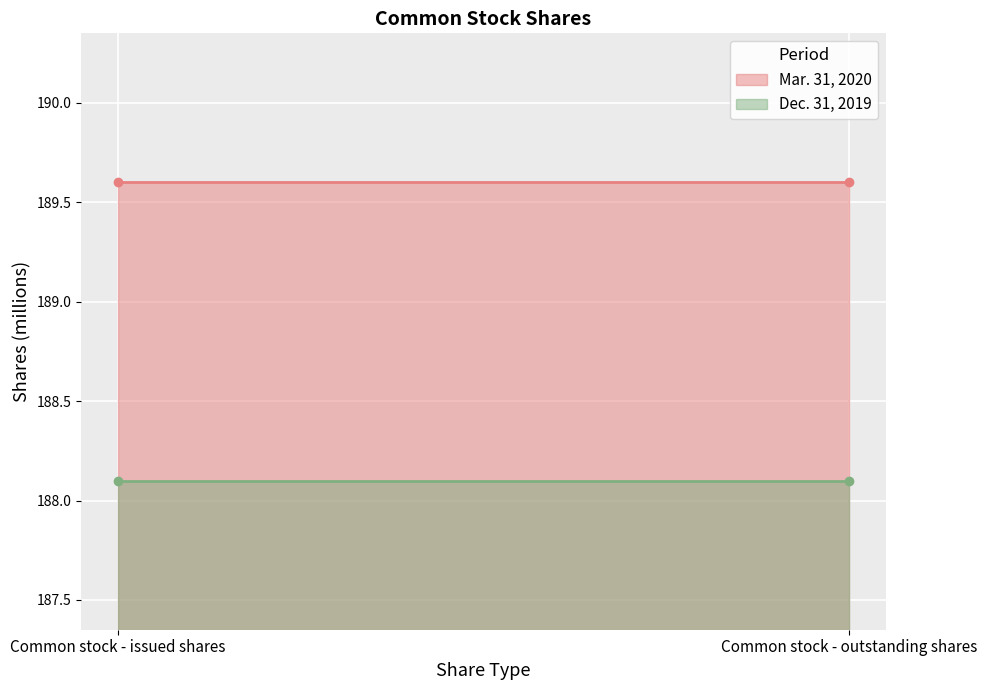

At which category does the chart reach its minimum across all series?

Common stock - issued shares